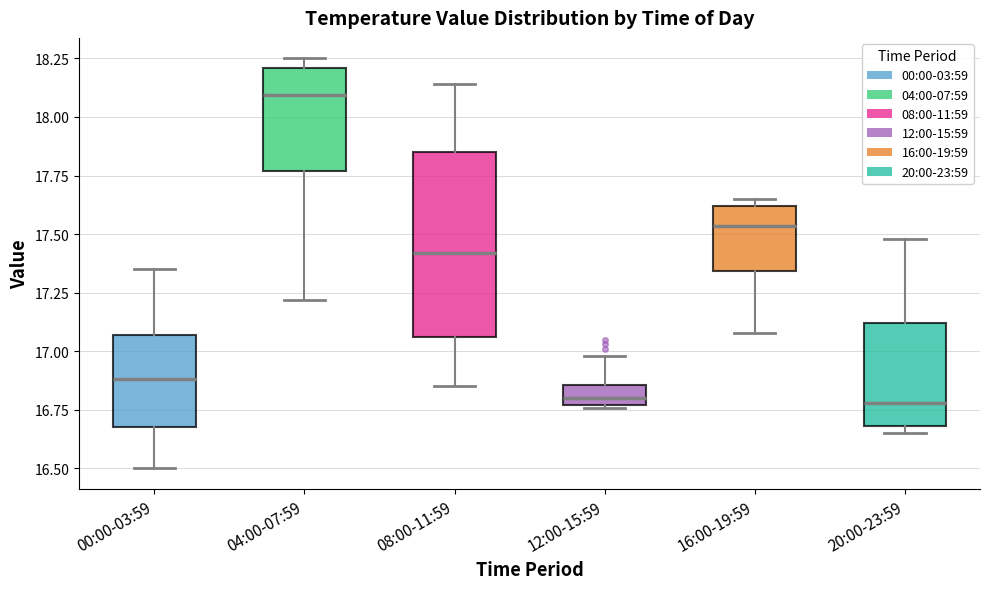

Where is the upper edge of the box for 00:00-03:59 on the y-axis? The values are not printed on the chart, so give them approximately, as read against the axis.

17.05